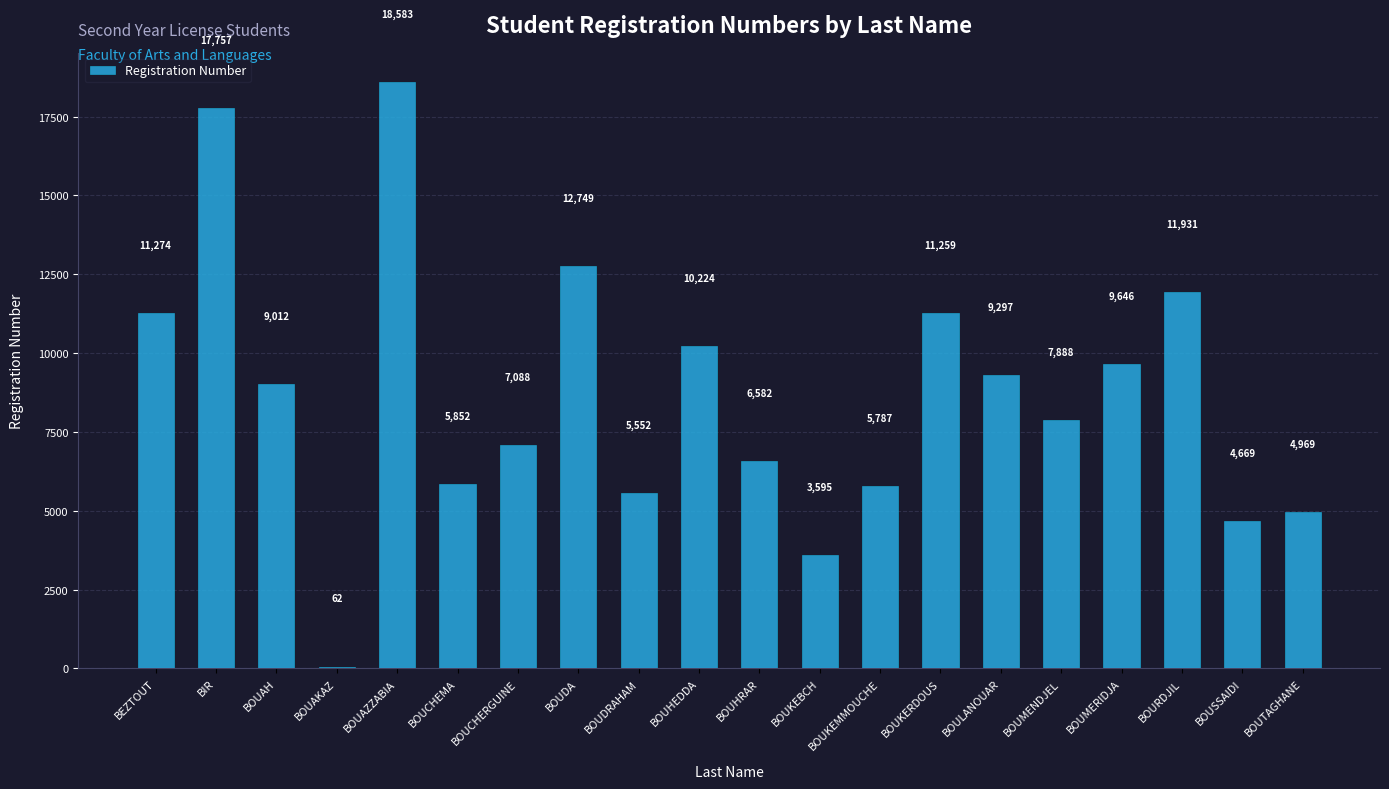

What is the value of the 20th bar from the left?

4969